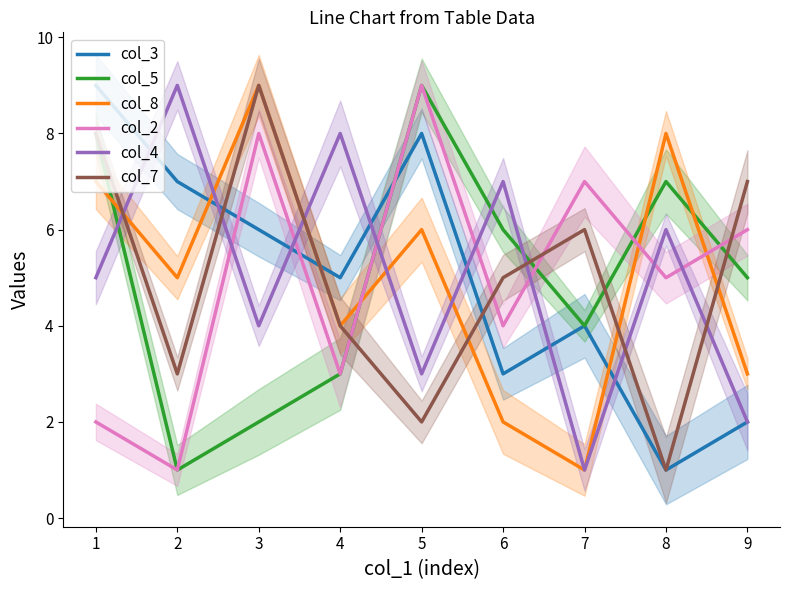

How many times do col_8 and col_5 cross each other?

4